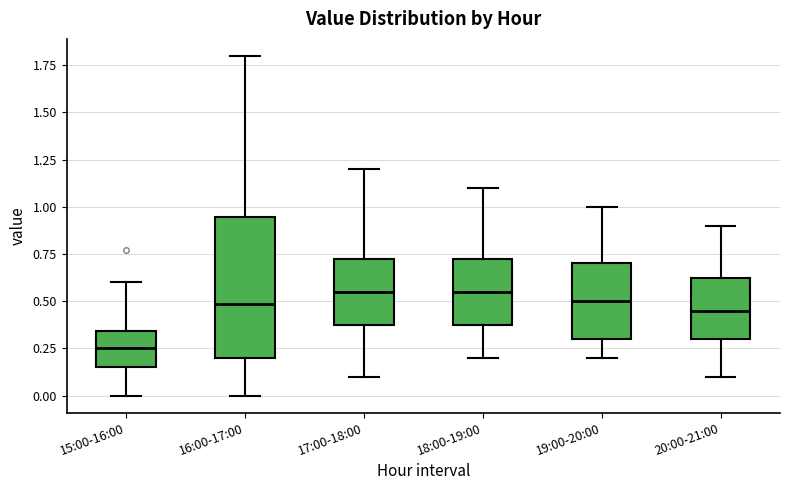

Reading left to right, transcribe this box plot: for each box, give where its median line is, the range the box spans, and where its two whiskers end, as read against the y-axis. The values are not printed on the chart, so give them approximately, as read against the axis.

15:00-16:00: median 0.25, box 0.15 to 0.35, whiskers 0.00 to 0.60
16:00-17:00: median 0.50, box 0.20 to 0.95, whiskers 0.00 to 1.80
17:00-18:00: median 0.55, box 0.40 to 0.75, whiskers 0.10 to 1.20
18:00-19:00: median 0.55, box 0.40 to 0.75, whiskers 0.20 to 1.10
19:00-20:00: median 0.50, box 0.30 to 0.70, whiskers 0.20 to 1.00
20:00-21:00: median 0.45, box 0.30 to 0.65, whiskers 0.10 to 0.90